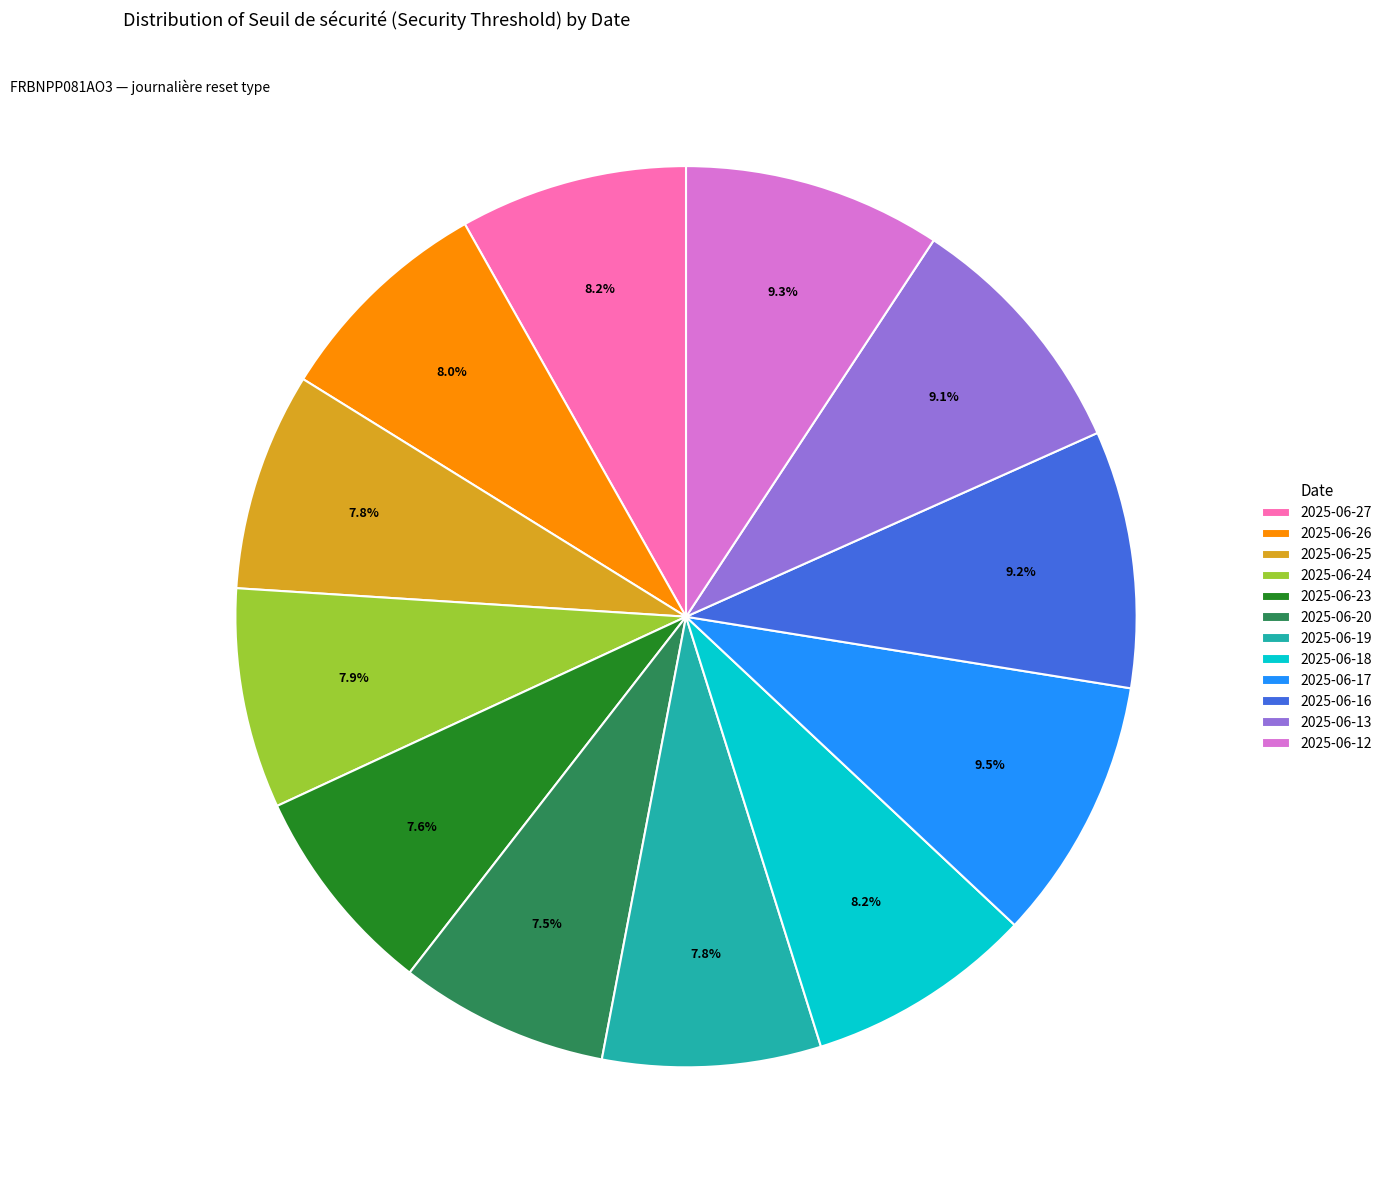

Is 2025-06-12 the majority of the pie?

No